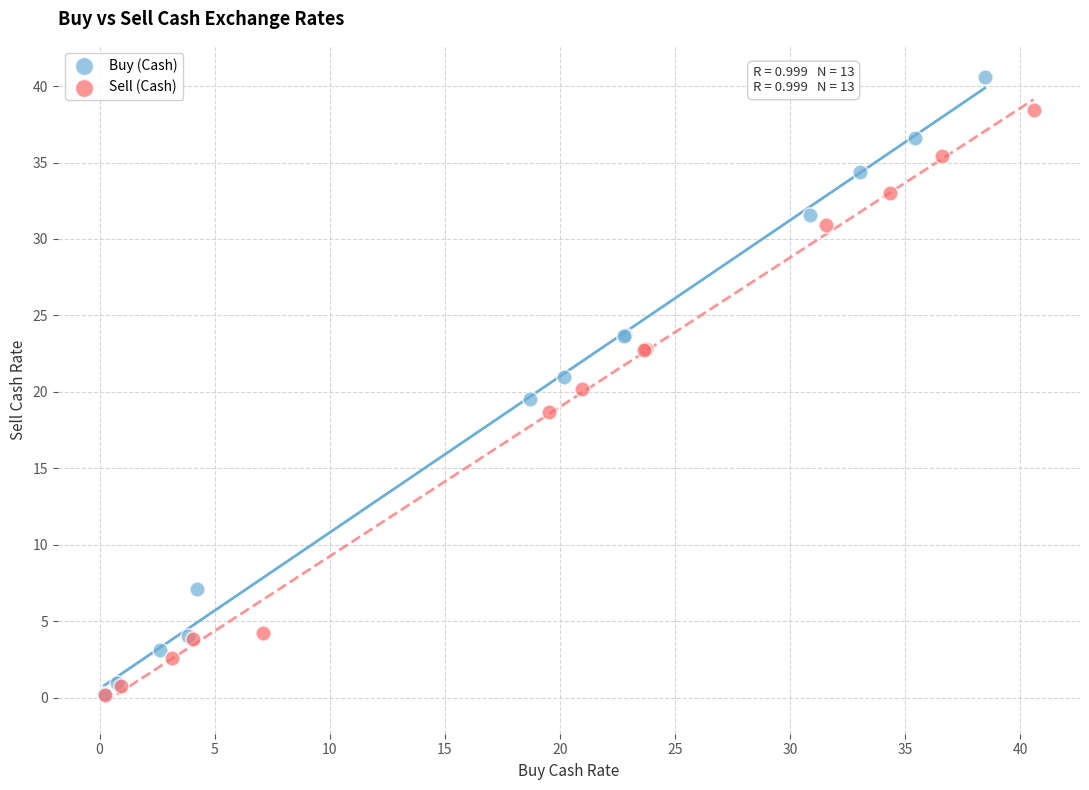

Which series has the widest spread of Y values?

Buy (Cash)